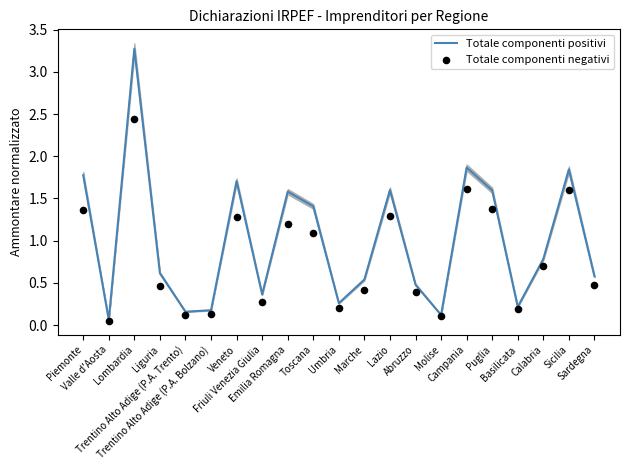

Is the value of Totale componenti negativi at Sardegna greater than the value of Totale componenti positivi at Puglia?

No